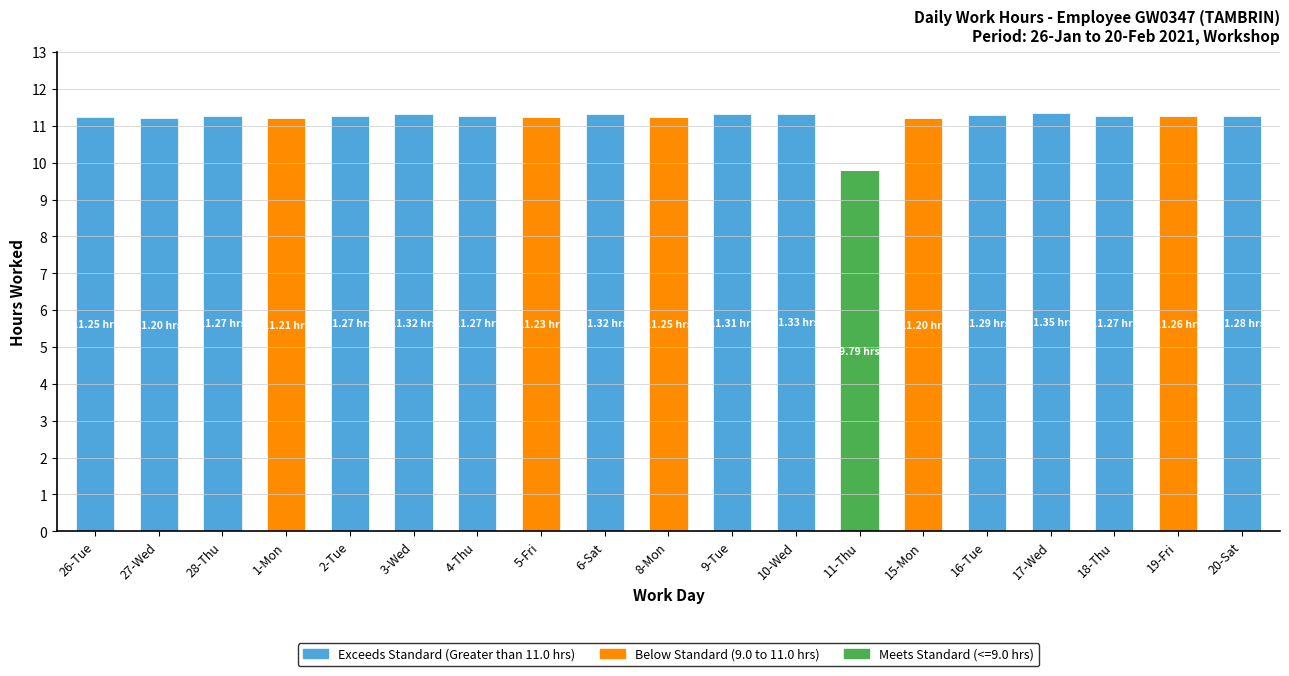

What is the total value across all series at 6-Sat?

11.3